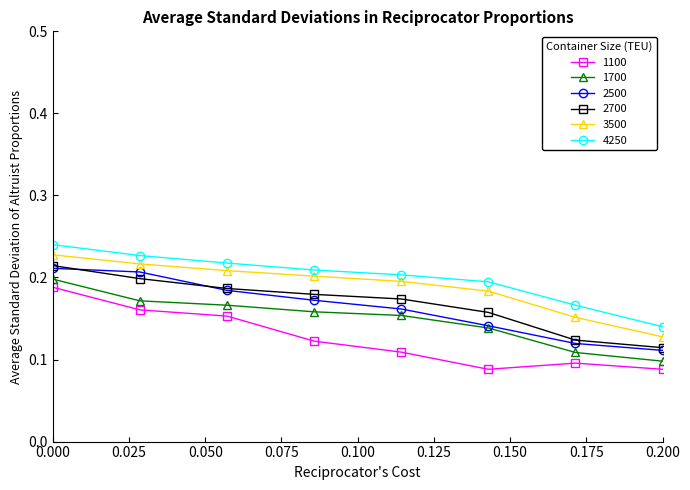

True or false: 1100 and 4250 intersect in this chart.

False